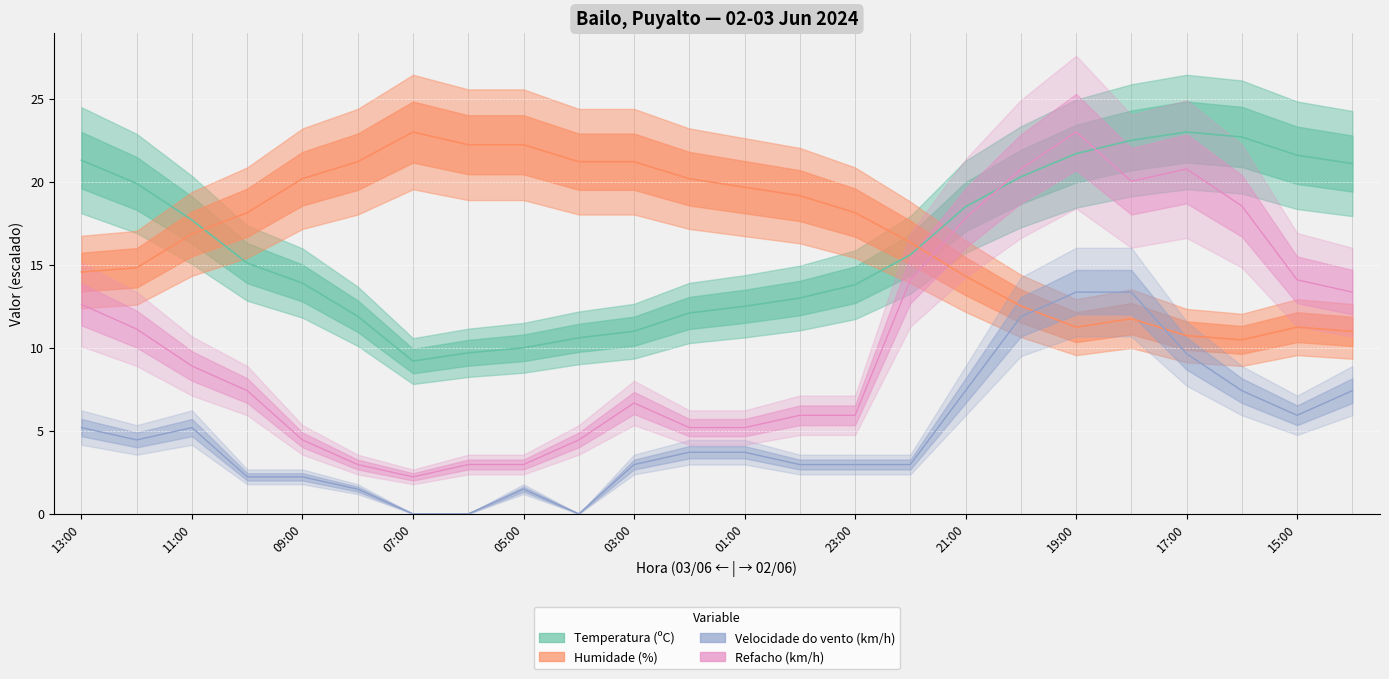

The Humidade (%) series shows 20.2 at 02:00. True or false?

True